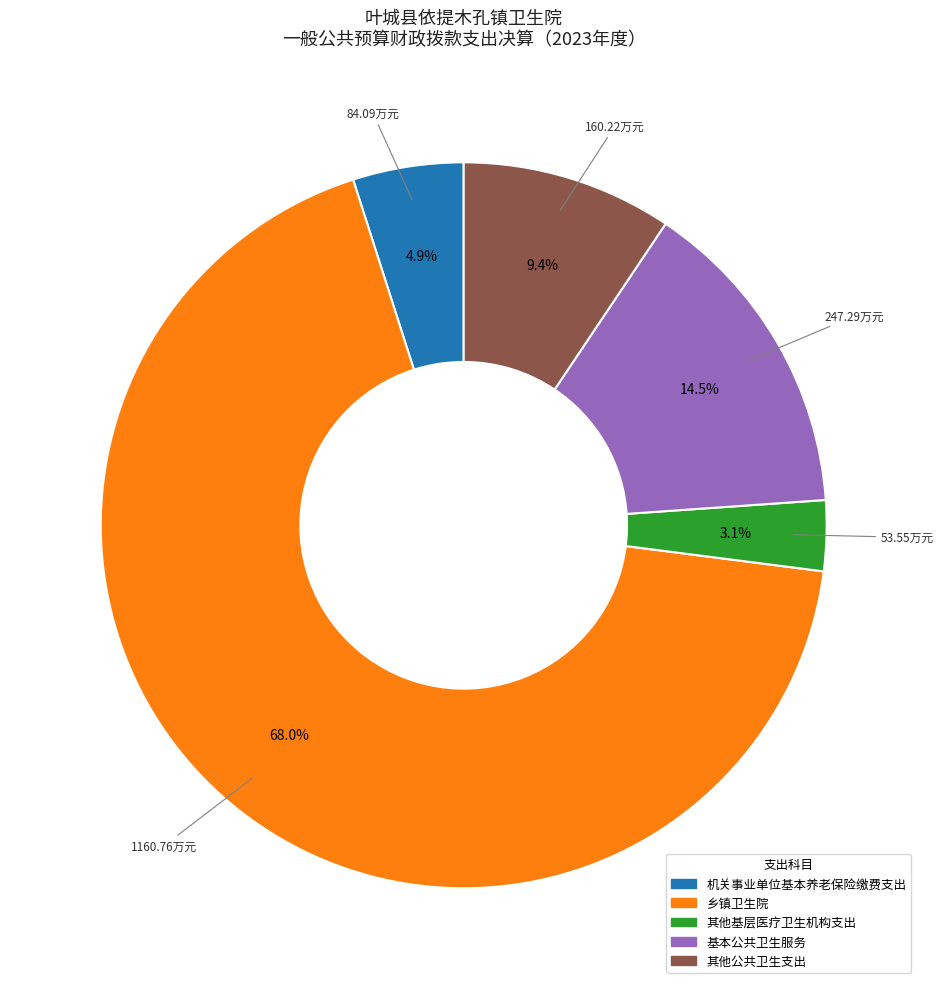

Count the number of slices in the pie.

5